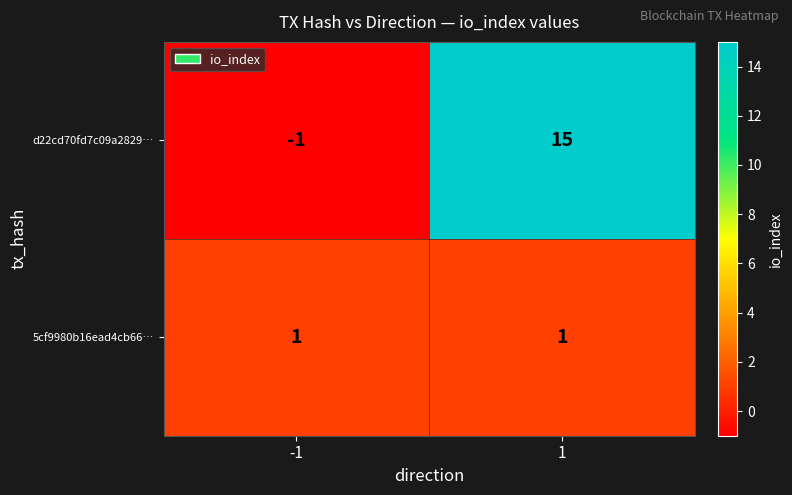

What is the greatest value displayed?

15